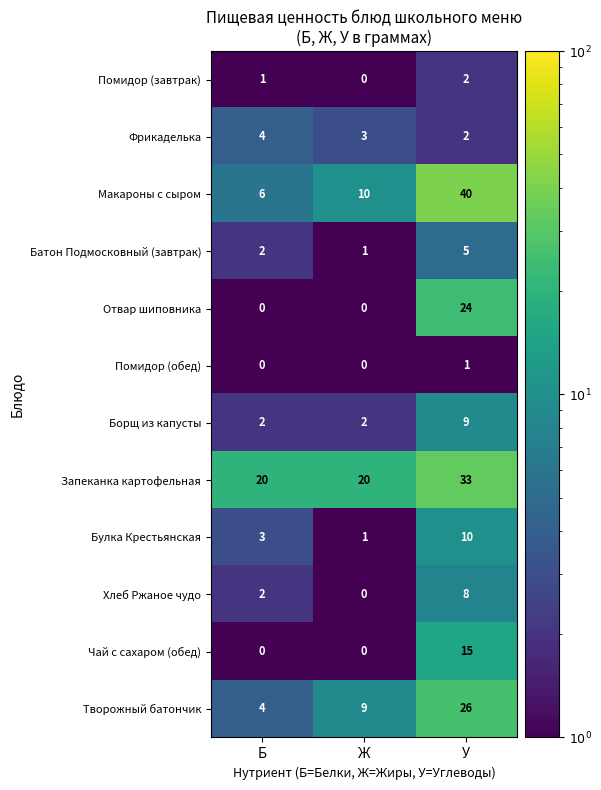

At which label does Творожный батончик reach its peak?

У